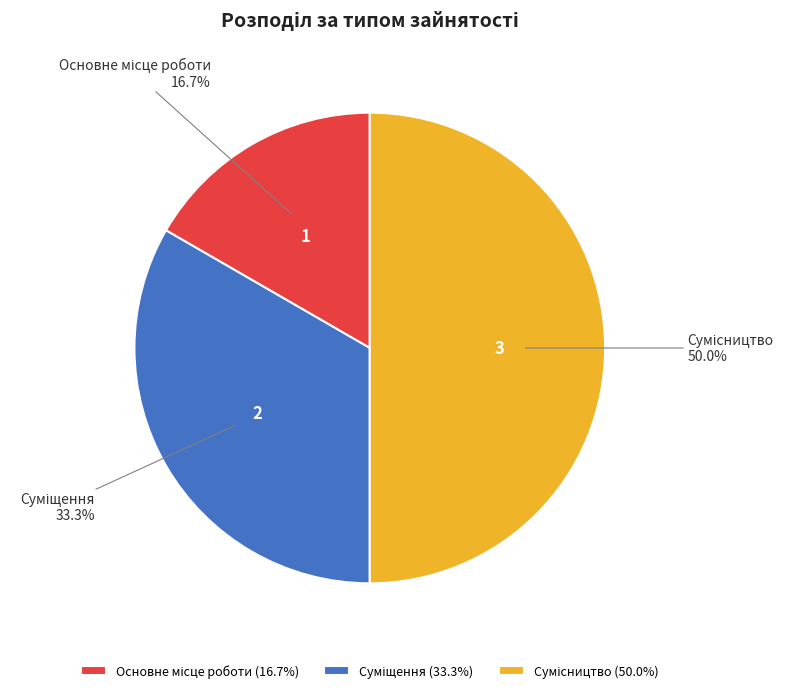

How many slices are in this pie chart?

3